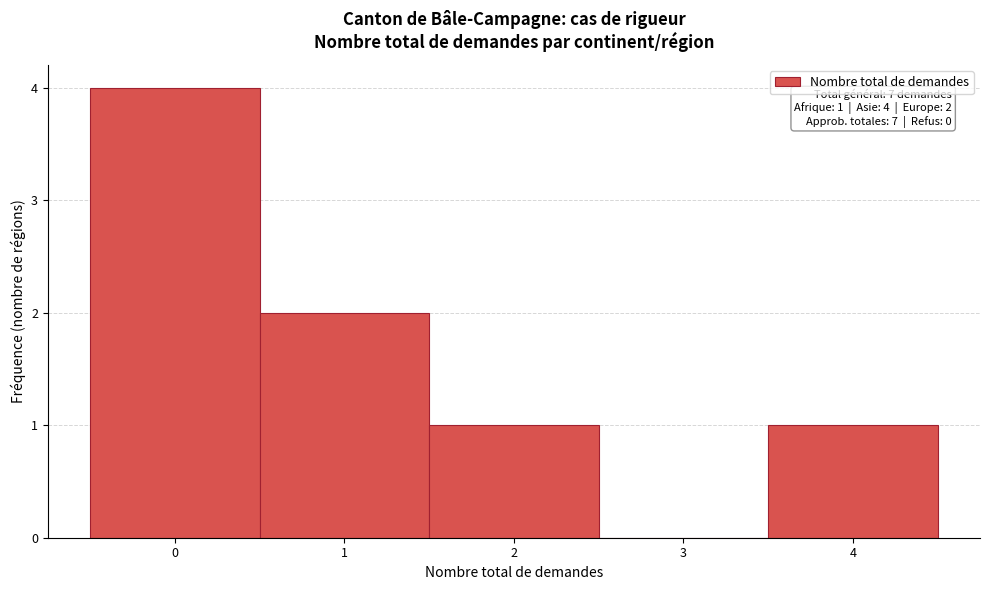

Which range on the x-axis has the tallest bar?

-0.5 to 0.5